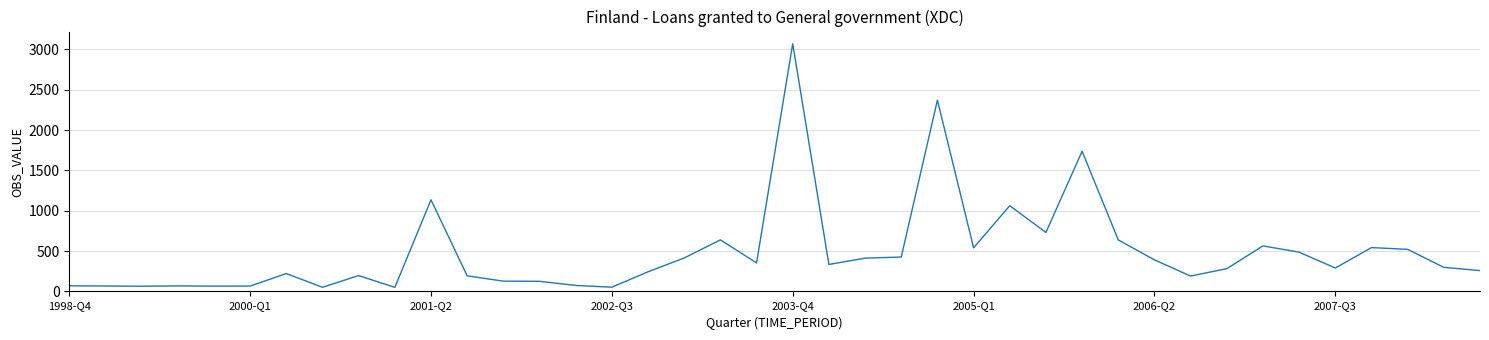

What is the difference between the maximum and minimum values?

3020